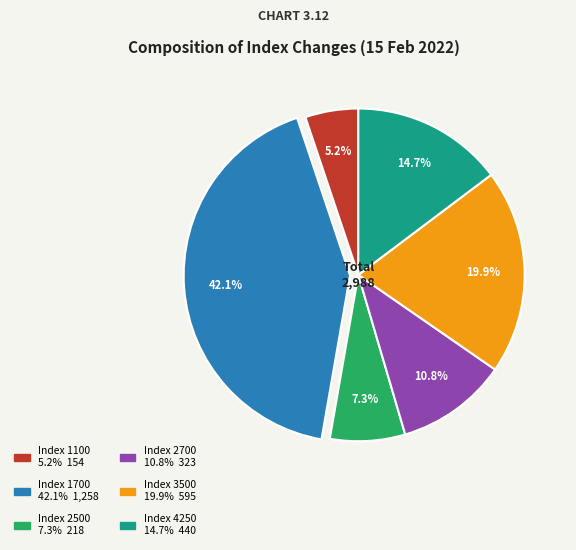

Is there any slice that represents more than half of the pie?

No